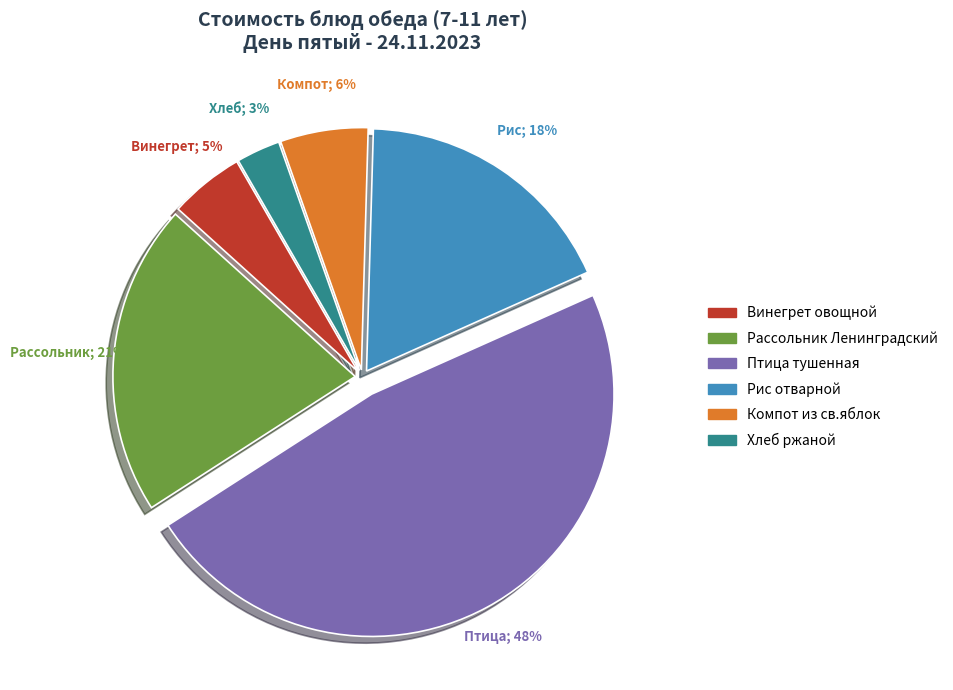

What percentage is the Винегрет овощной slice, to the nearest percent?

5%